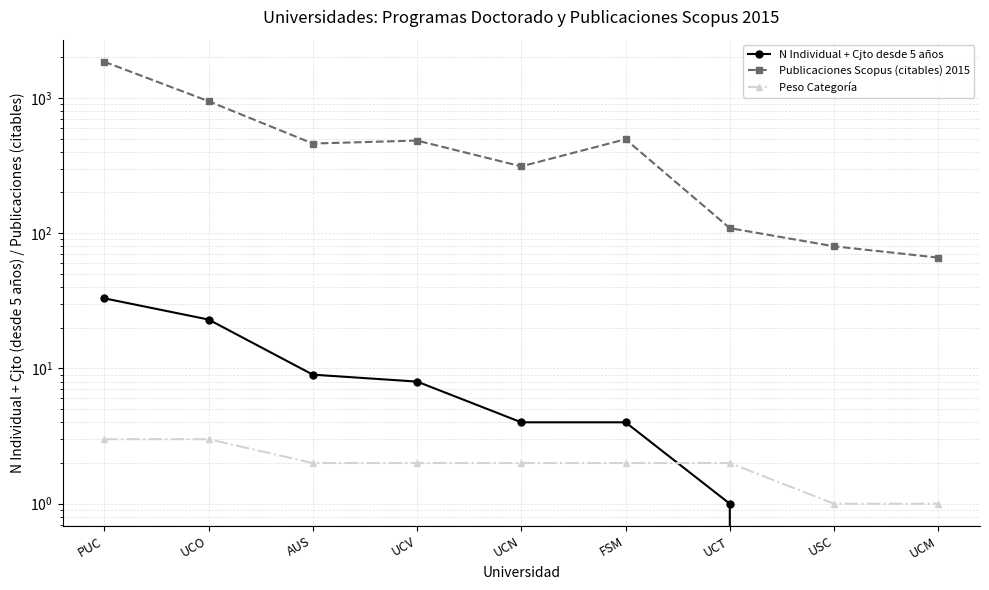

Rank the series by their maximum value, from highest to lowest.

Publicaciones Scopus (citables) 2015, N Individual + Cjto desde 5 años, Peso Categoría